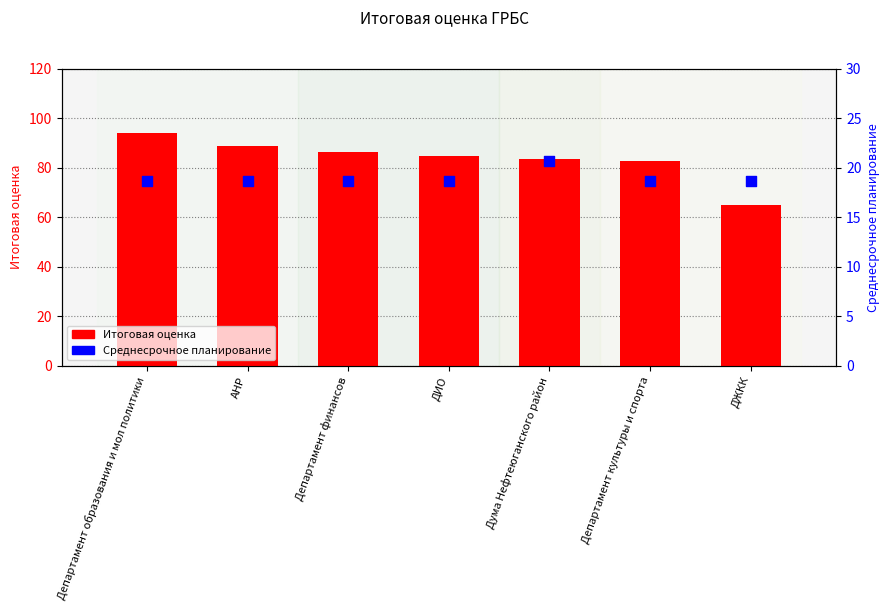

At how many categories does at least one series exceed 67?

6